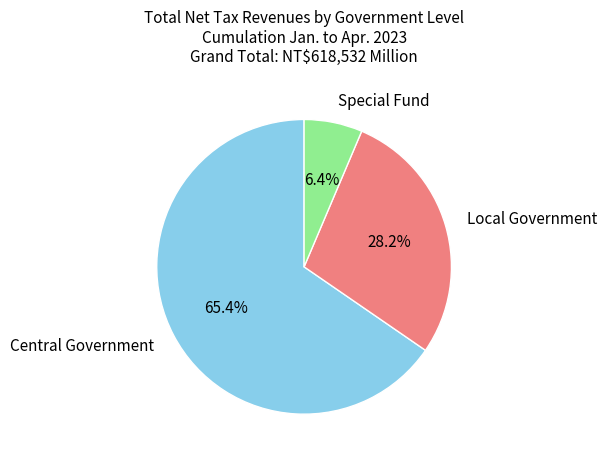

Which category has the smallest portion of the pie?

Special Fund